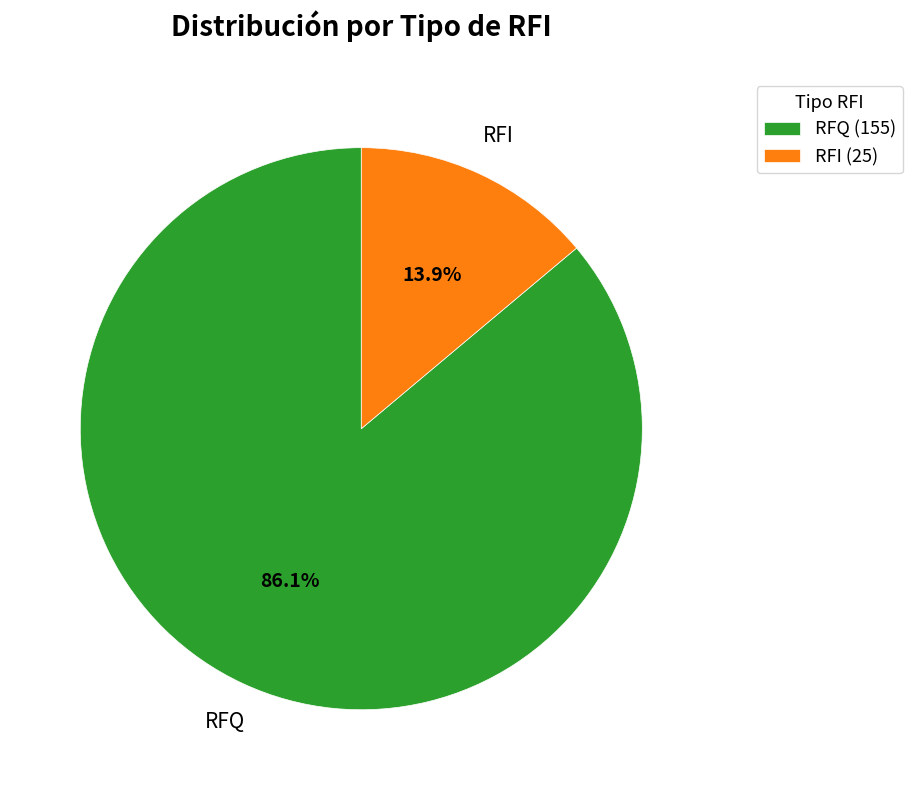

Which slice represents more than half of the pie?

RFQ